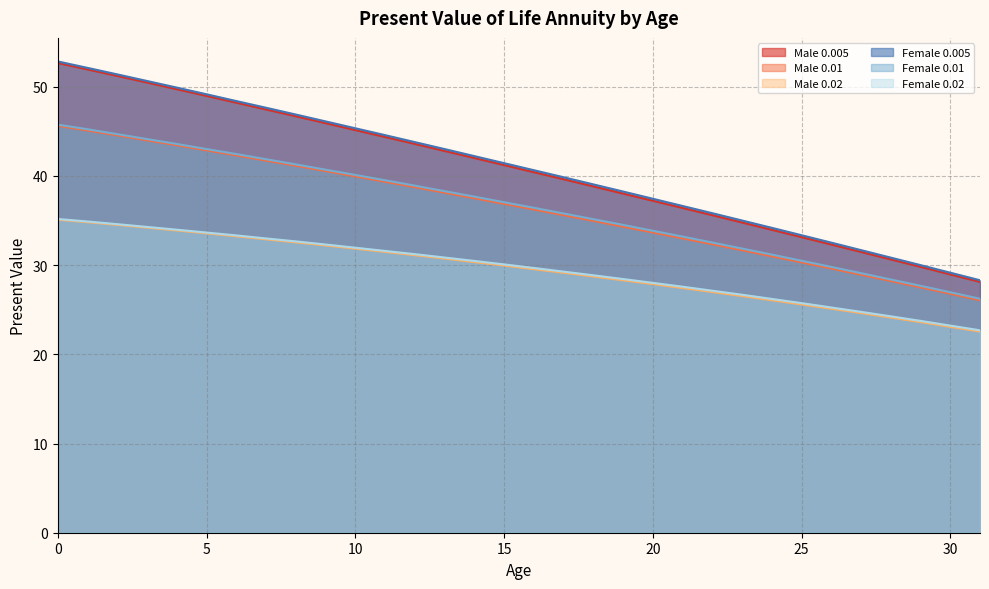

What is the maximum value for Male 0.005?

52.7